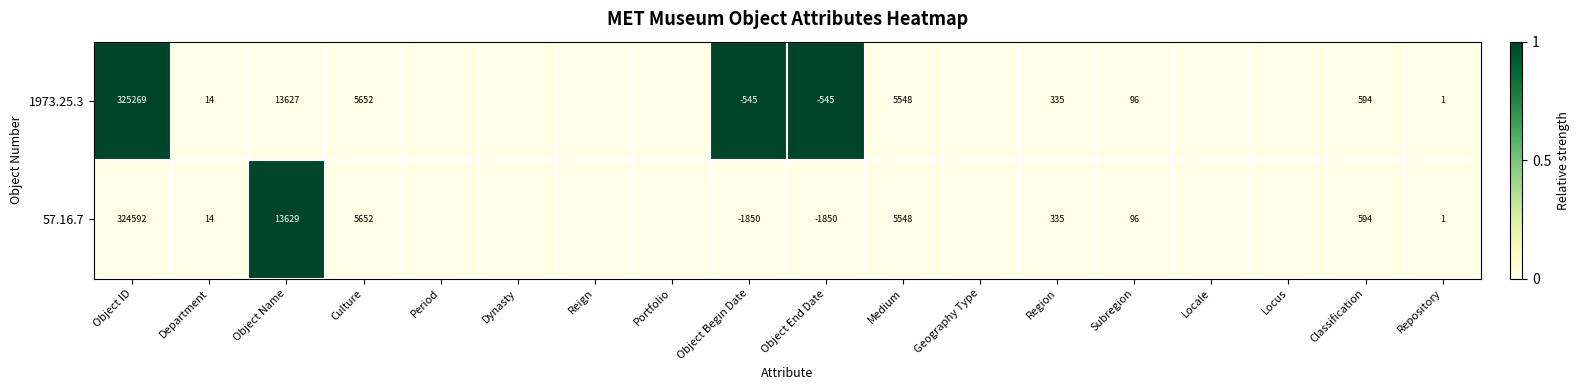

True or false: 57.16.7 has a value of -1850 at Object End Date.

True